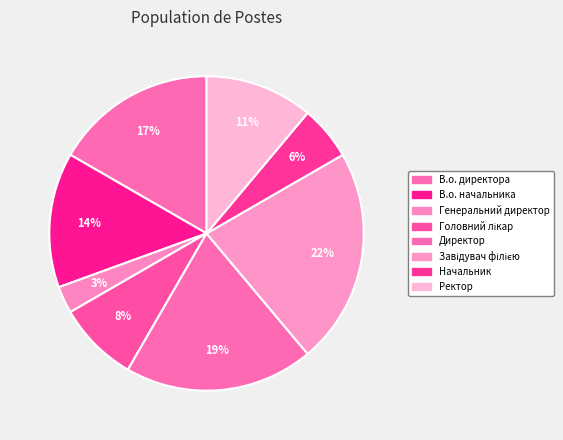

What is the largest slice in the pie chart?

Завідувач філією